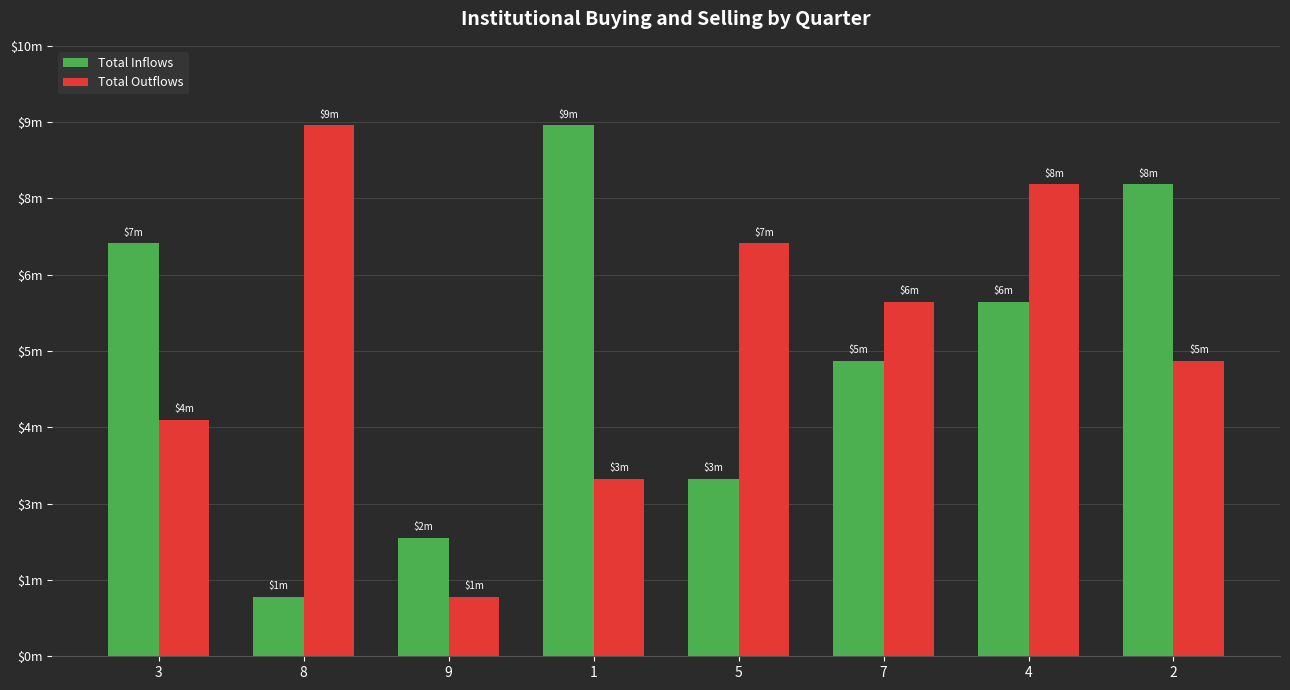

Is the value of Total Outflows at 1 greater than the value of Total Inflows at 8?

Yes